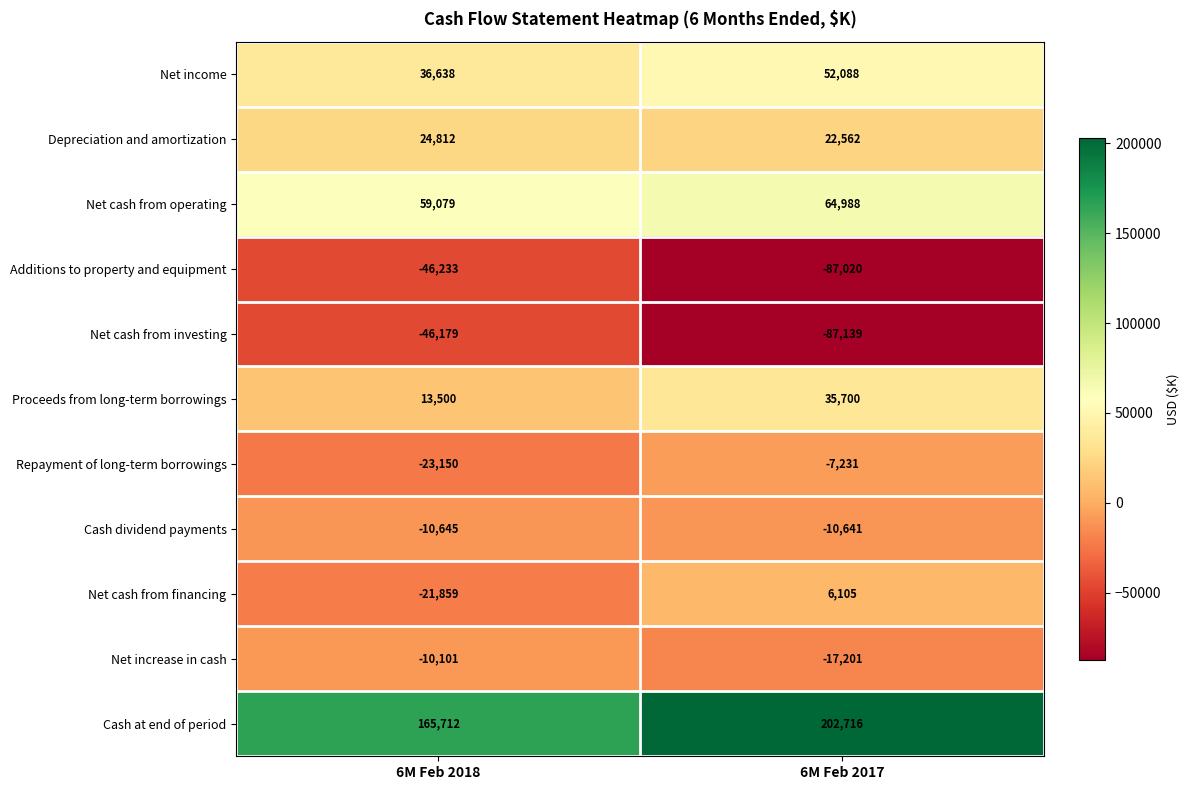

Read the Repayment of long-term borrowings value at 6M Feb 2018, to the nearest 50.

-23150